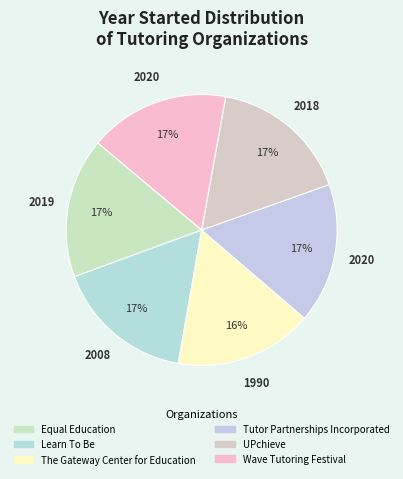

To the nearest percent, what portion does Tutor Partnerships Incorporated represent?

17%